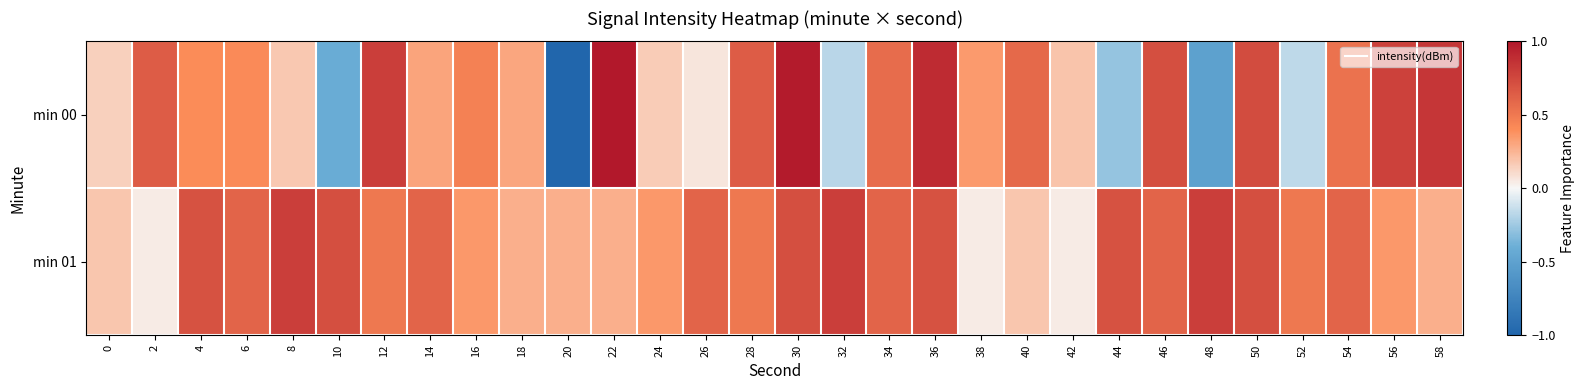

Count the number of categories in the chart.

30